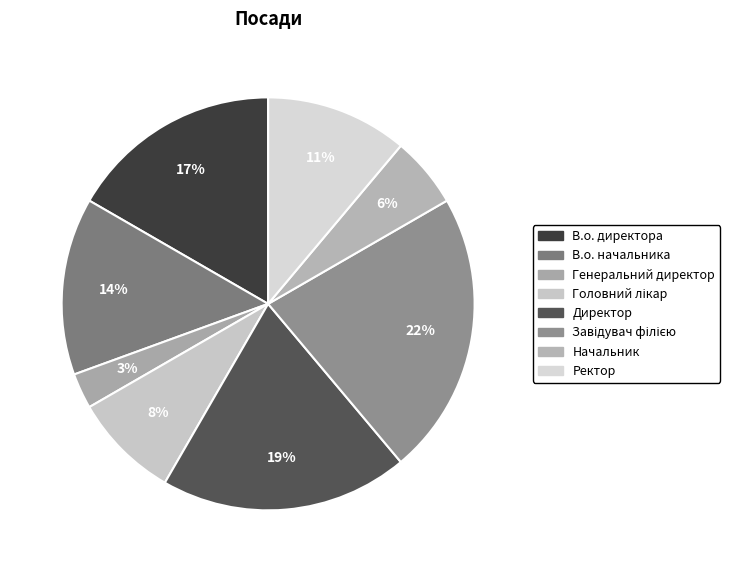

Does В.о. директора represent more than half of the total?

No